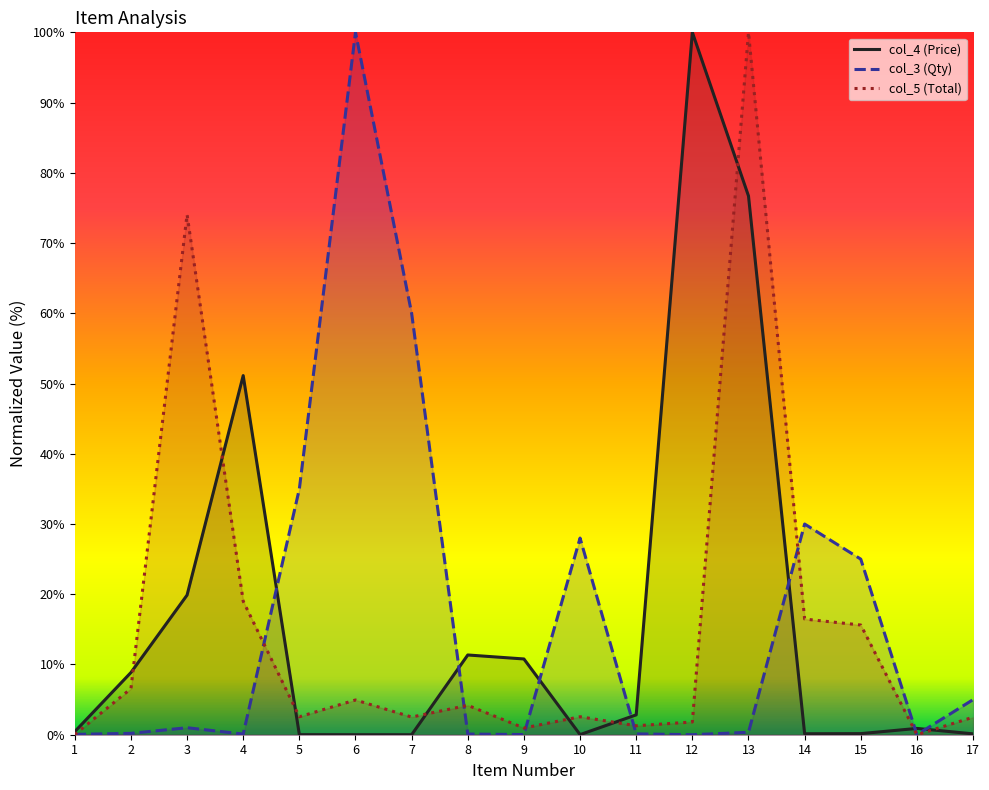

What is the average value of the col_3 (Qty) series?

16.8